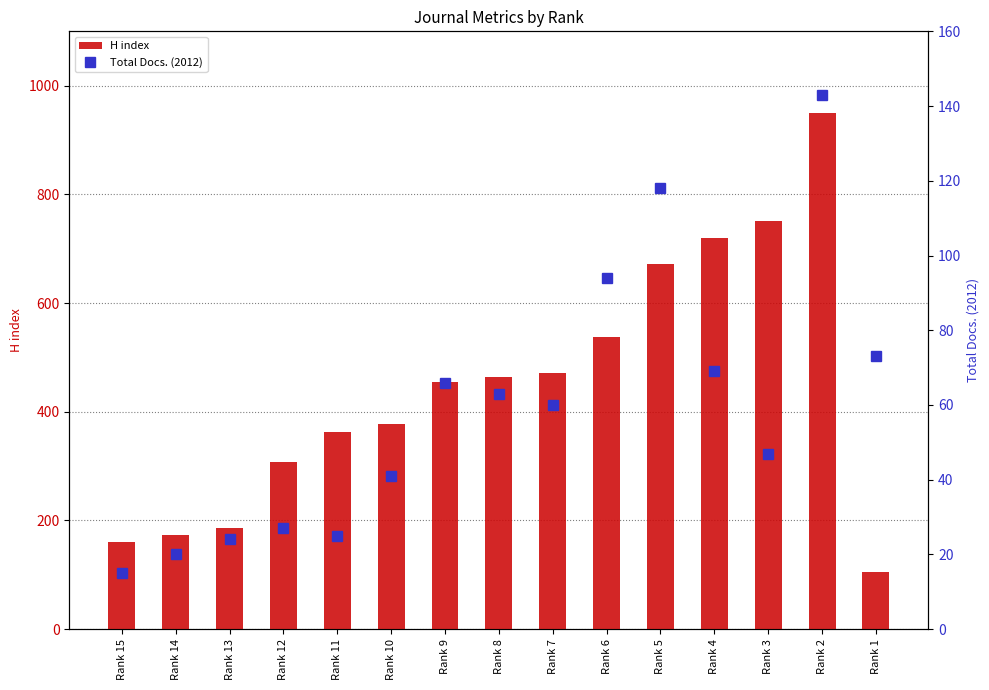

What is the highest value of the H index series?

949